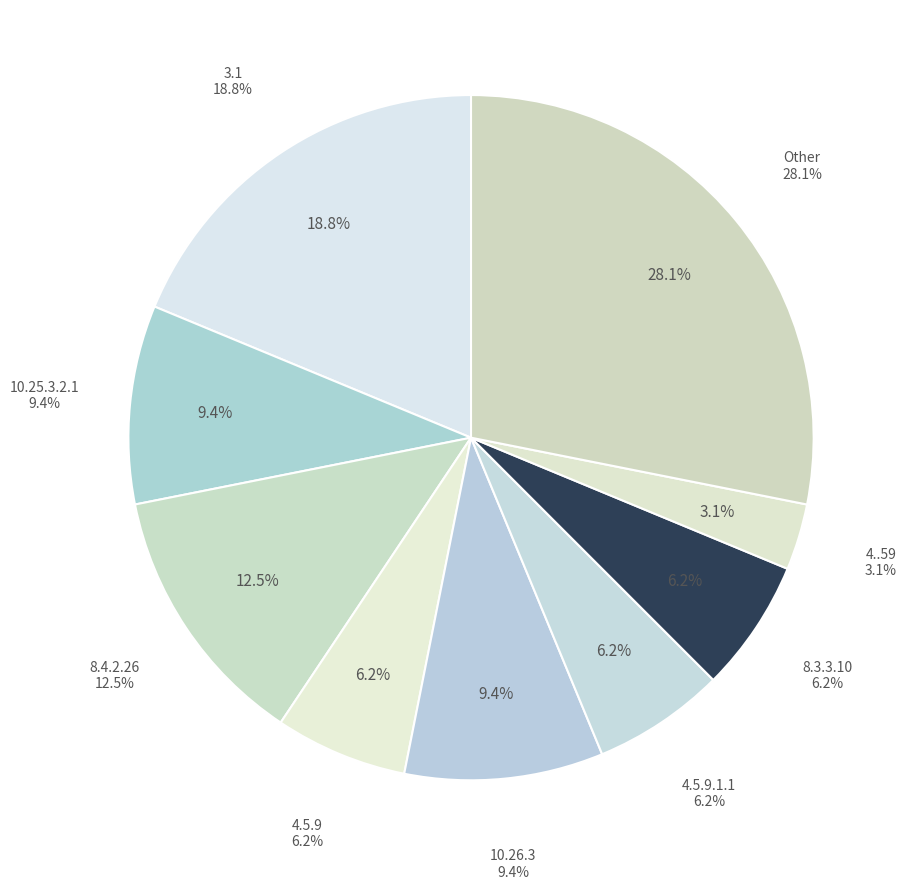

Count the number of slices in the pie.

9